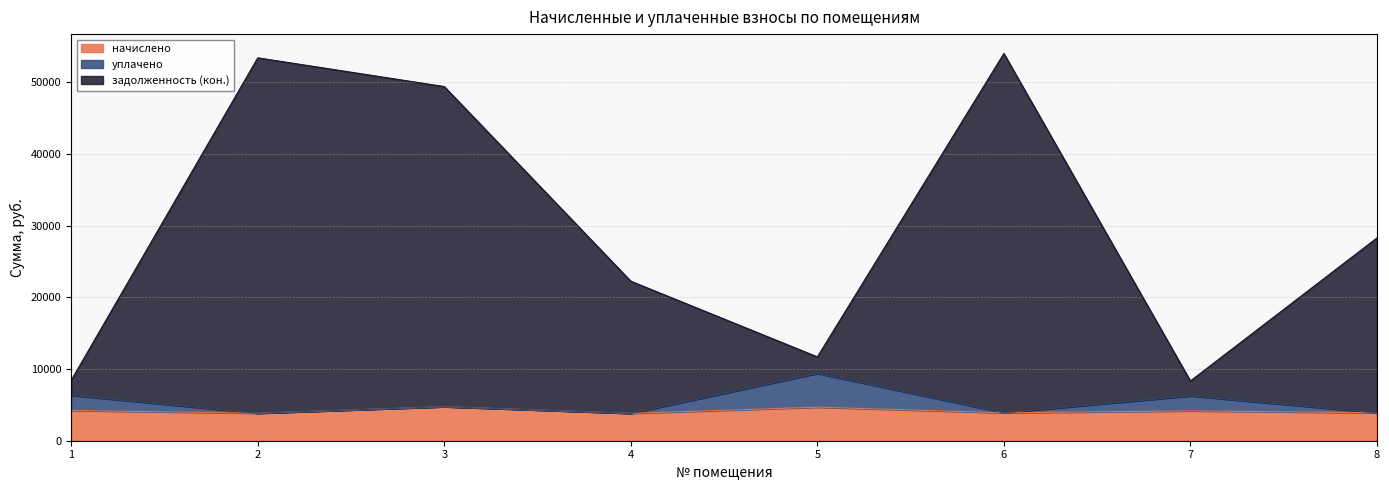

Reading left to right, what are all the values shown in this chart?

начислено: 1=4218.9	2=3837.2	3=4746.2	4=3816.4	5=4683.9	6=3892.8	7=4169.6	8=3892.8
уплачено: 1=6328.3	2=3837.2	3=4746.2	4=3816.4	5=9391.0	6=3892.8	7=6254.4	8=3892.8
задолженность (кон.): 1=8437.8	2=53422.4	3=49413.7	4=22258.5	5=11700.0	6=54029.4	7=8339.2	8=28291.7